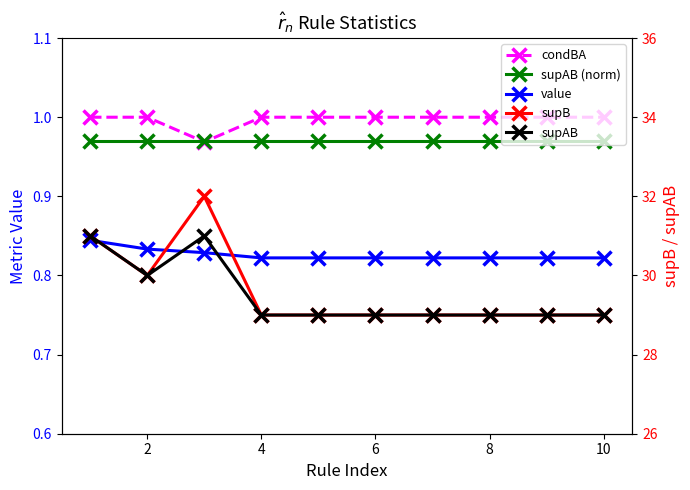

What is the difference between the highest and lowest values at 10?

28.2